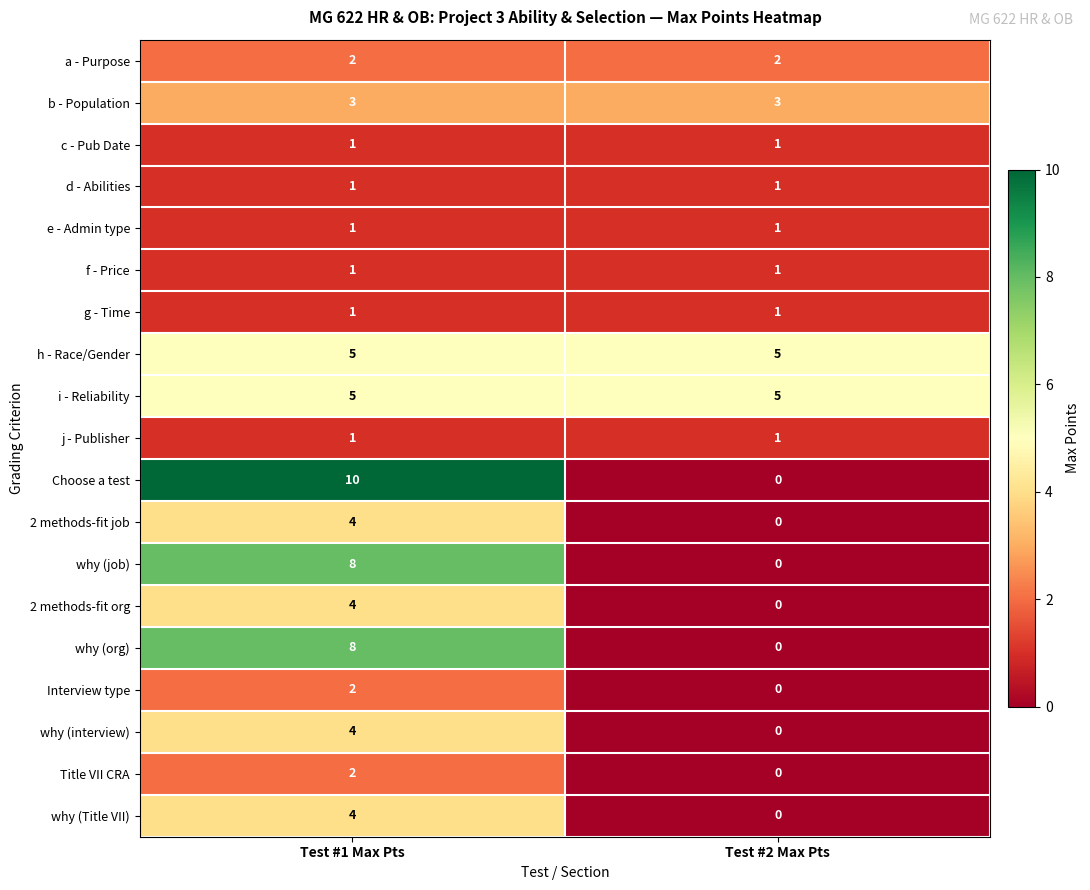

At how many categories does at least one series exceed 6?

1